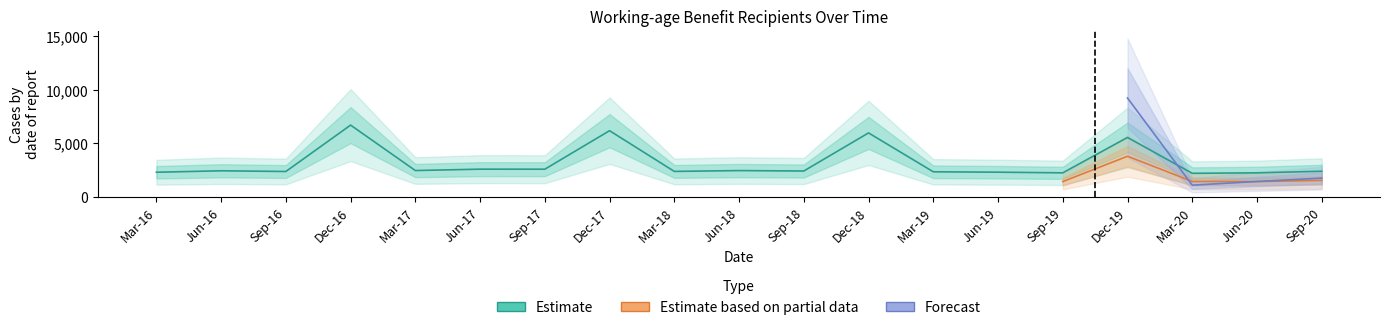

True or false: More than one year and Maori intersect in this chart.

False